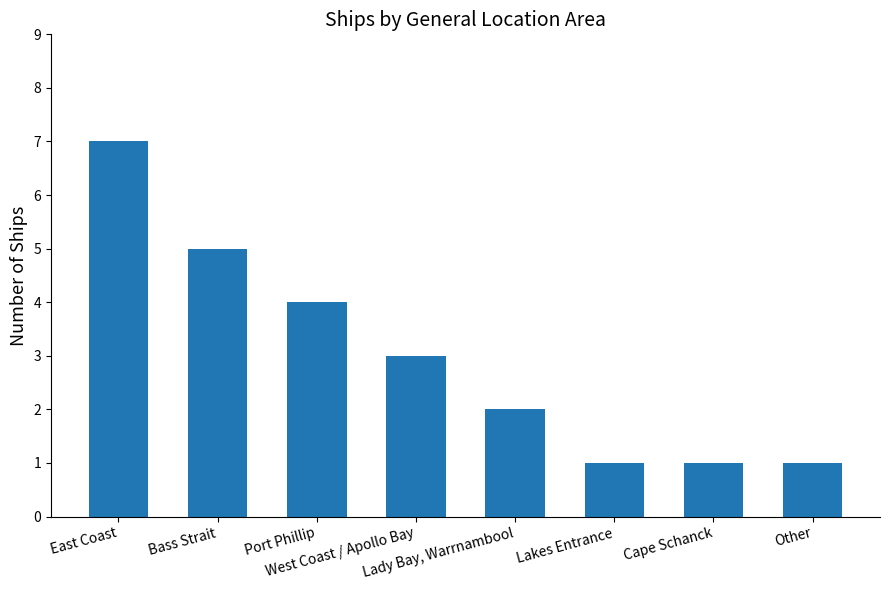

How many values are between 1 and 5?

7